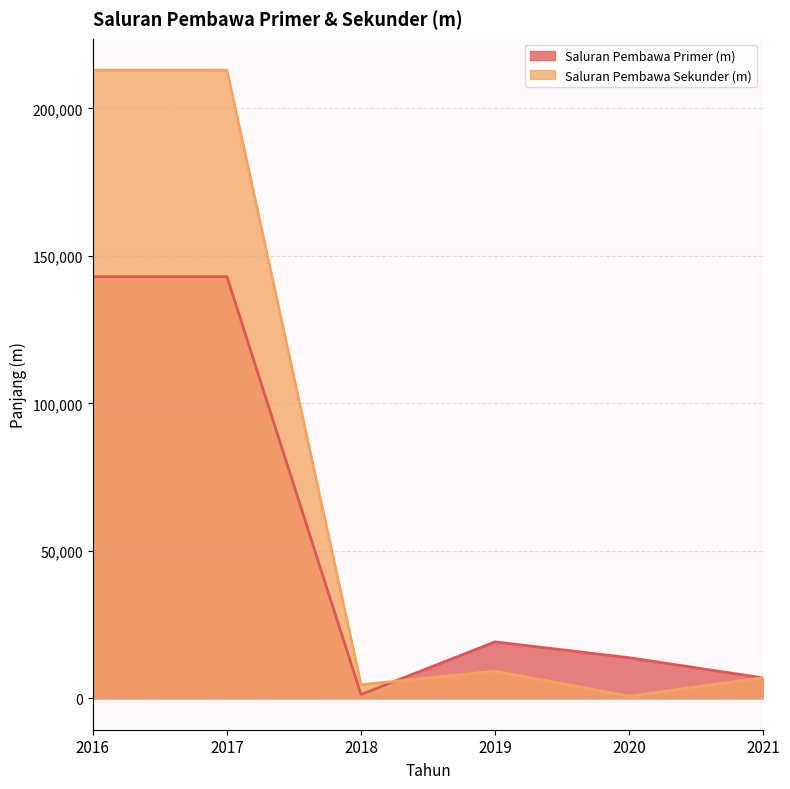

What is the approximate value of Saluran Pembawa Sekunder (m) at 2020, to the nearest 100?

700